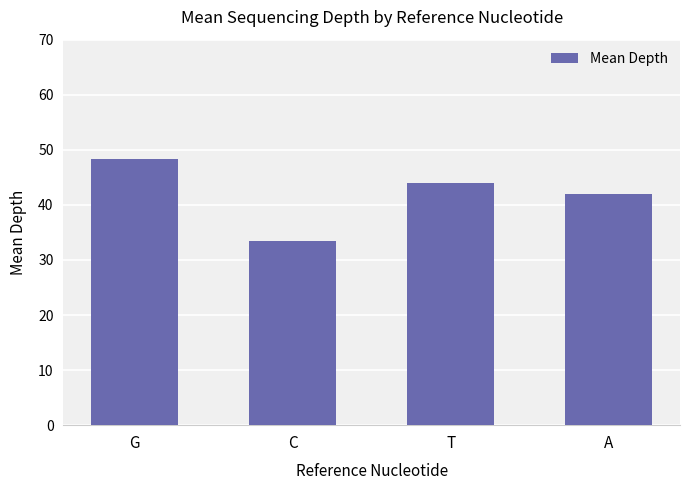

What is the sum of the values at G and C?

81.8